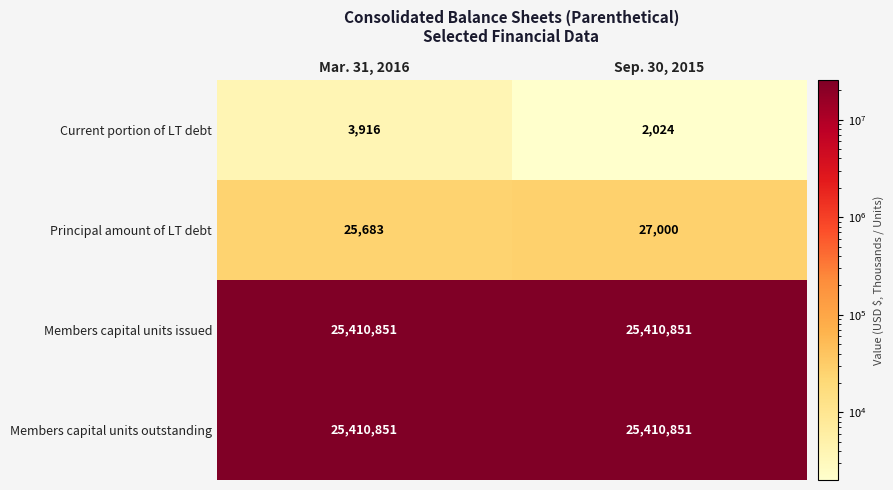

What is the spread (max minus min) of values at Sep. 30, 2015?

25408827